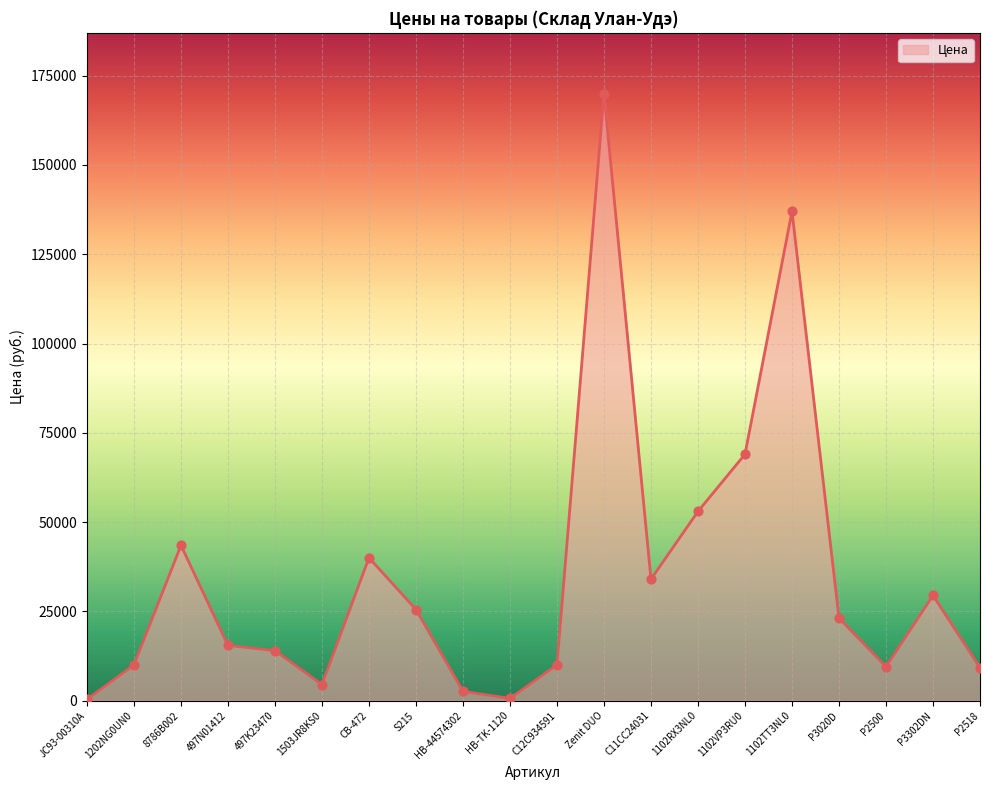

Which has a higher value, C12C934591 or 8786B002?

8786B002